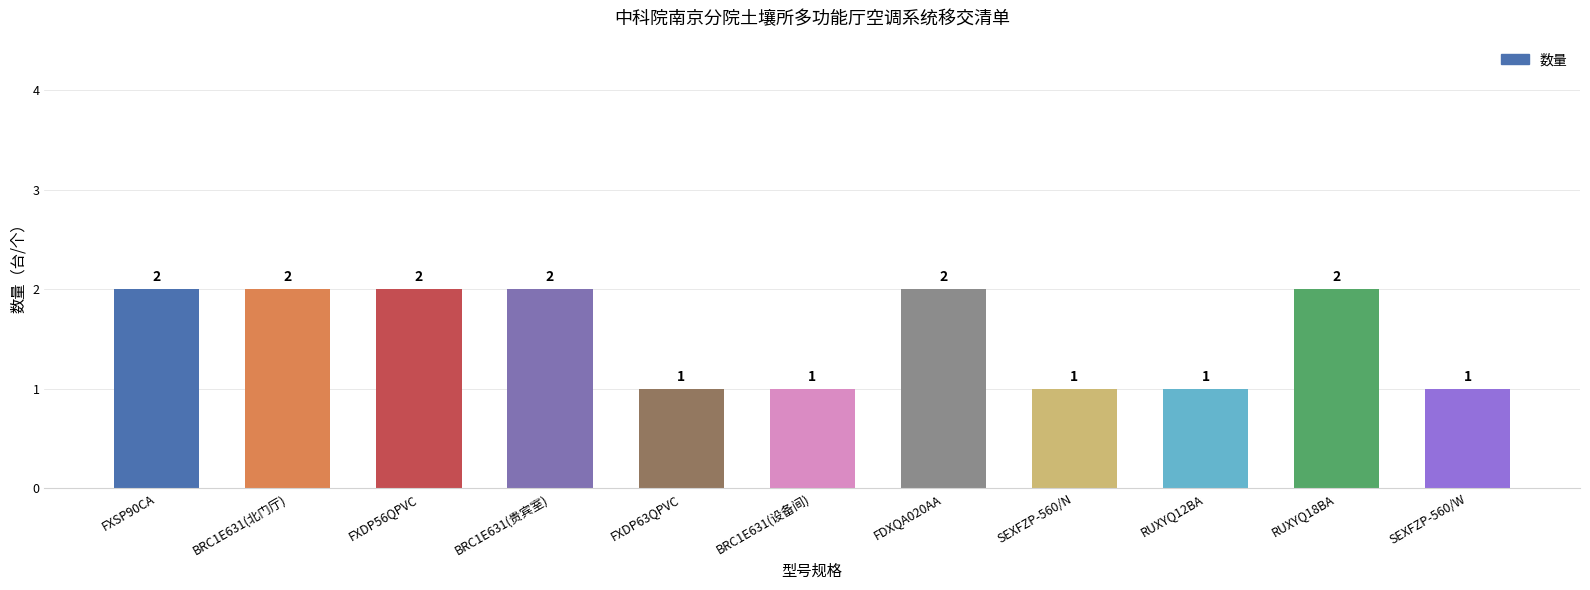

What is the label of the 7th bar from the right?

FXDP63QPVC